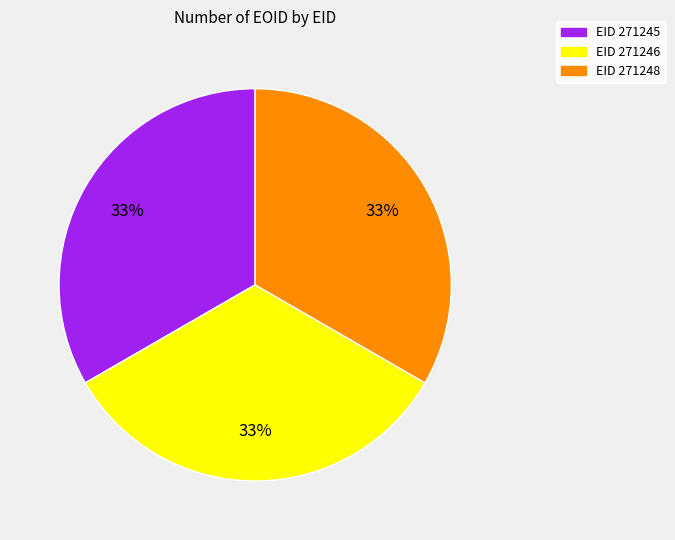

Is there a majority slice in this chart?

No